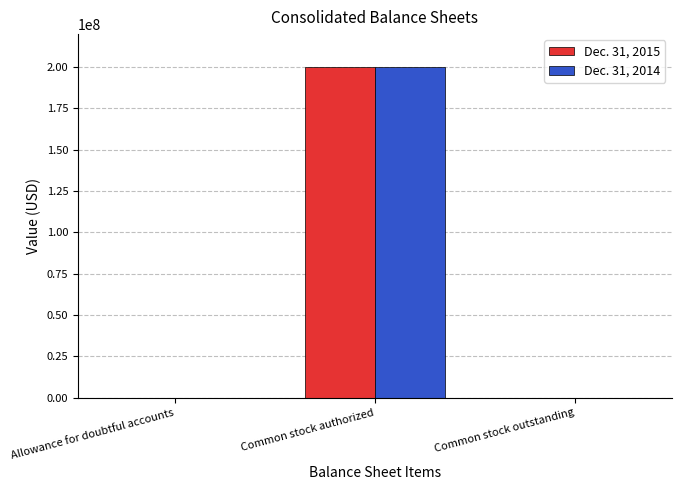

How many groups of bars are there?

3